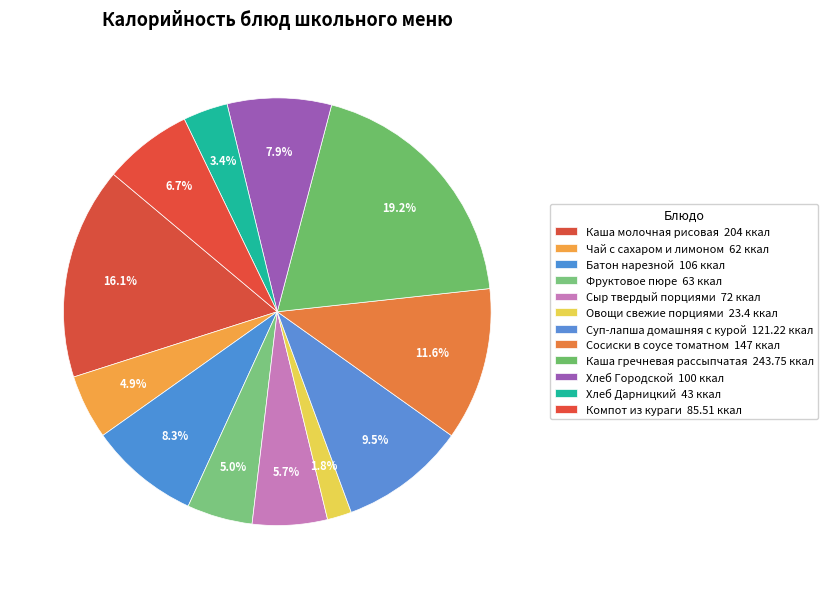

Approximately how many times larger is the value at Каша гречневая рассыпчатая compared to Сосиски в соусе томатном?

1.7